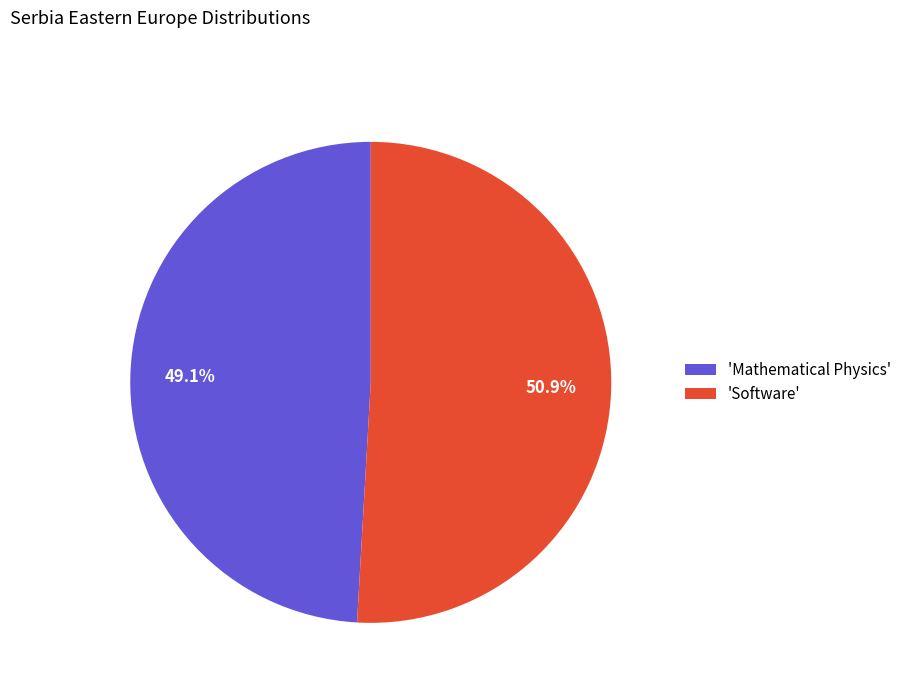

Rank the categories by value from highest to lowest.

'Software', 'Mathematical Physics'